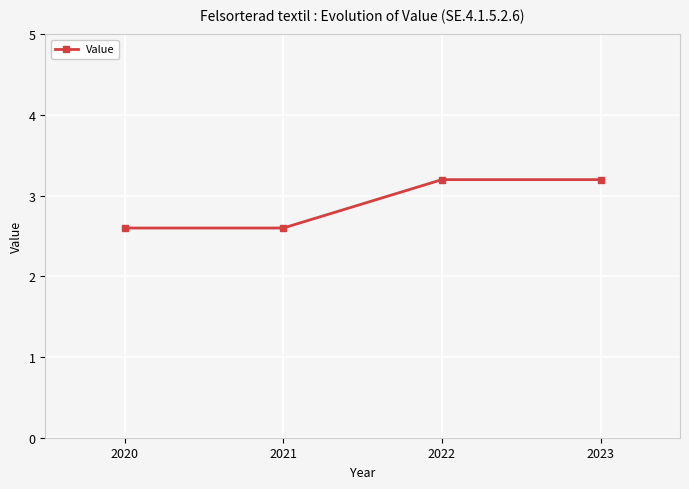

True or false: the data shows 3.2 at 2023.

True